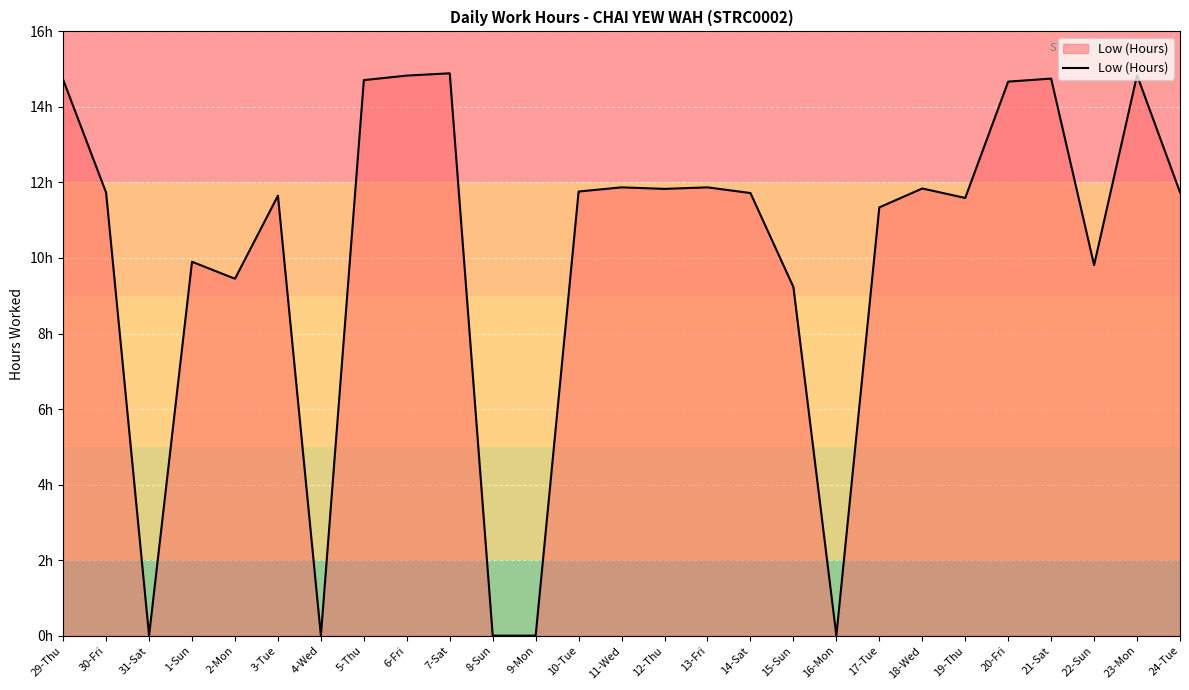

Rank the categories by value from highest to lowest.

7-Sat, 23-Mon, 6-Fri, 21-Sat, 29-Thu, 5-Thu, 20-Fri, 11-Wed, 13-Fri, 18-Wed, 12-Thu, 10-Tue, 24-Tue, 30-Fri, 14-Sat, 3-Tue, 19-Thu, 17-Tue, 1-Sun, 22-Sun, 2-Mon, 15-Sun, 31-Sat, 4-Wed, 8-Sun, 9-Mon, 16-Mon